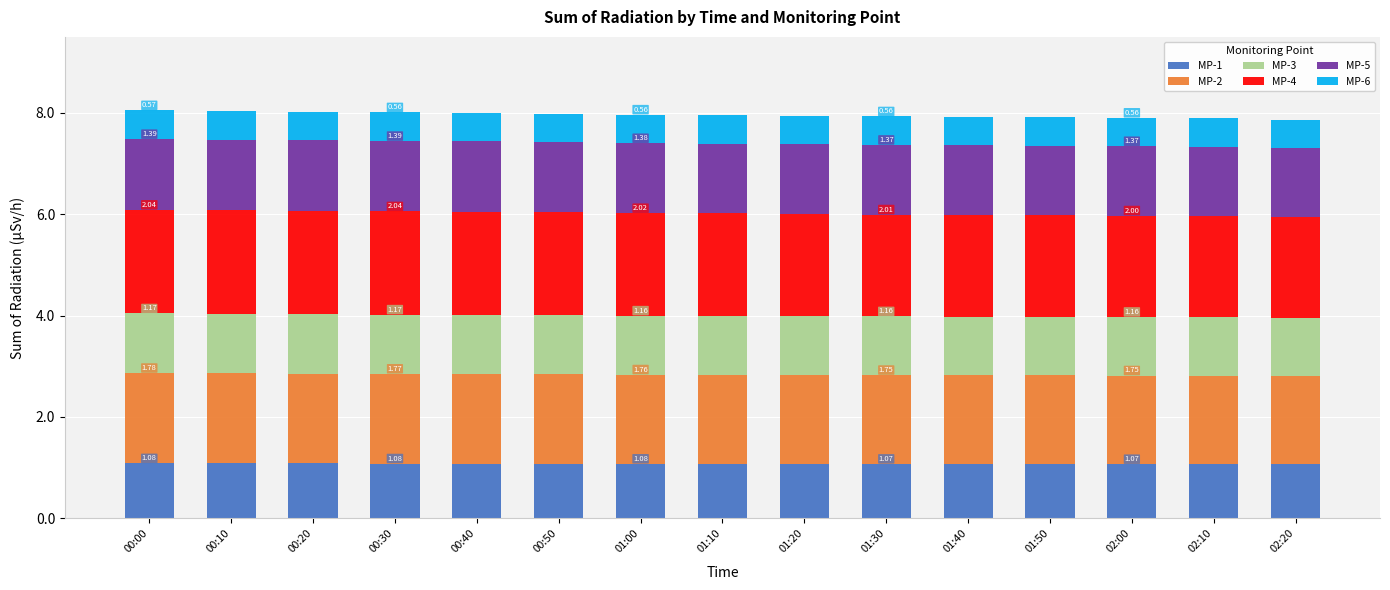

What is the total value across all series at 01:20?

7.9